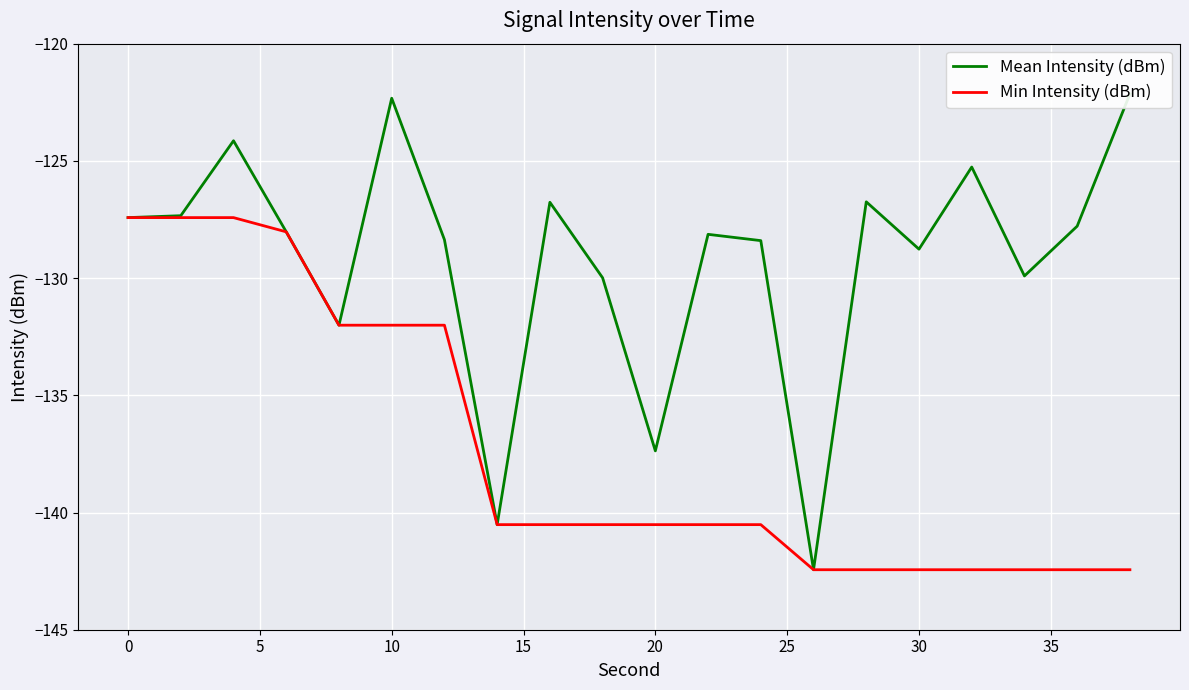

What is the difference between the maximum and minimum values in the Mean Intensity (dBm) series?

20.3